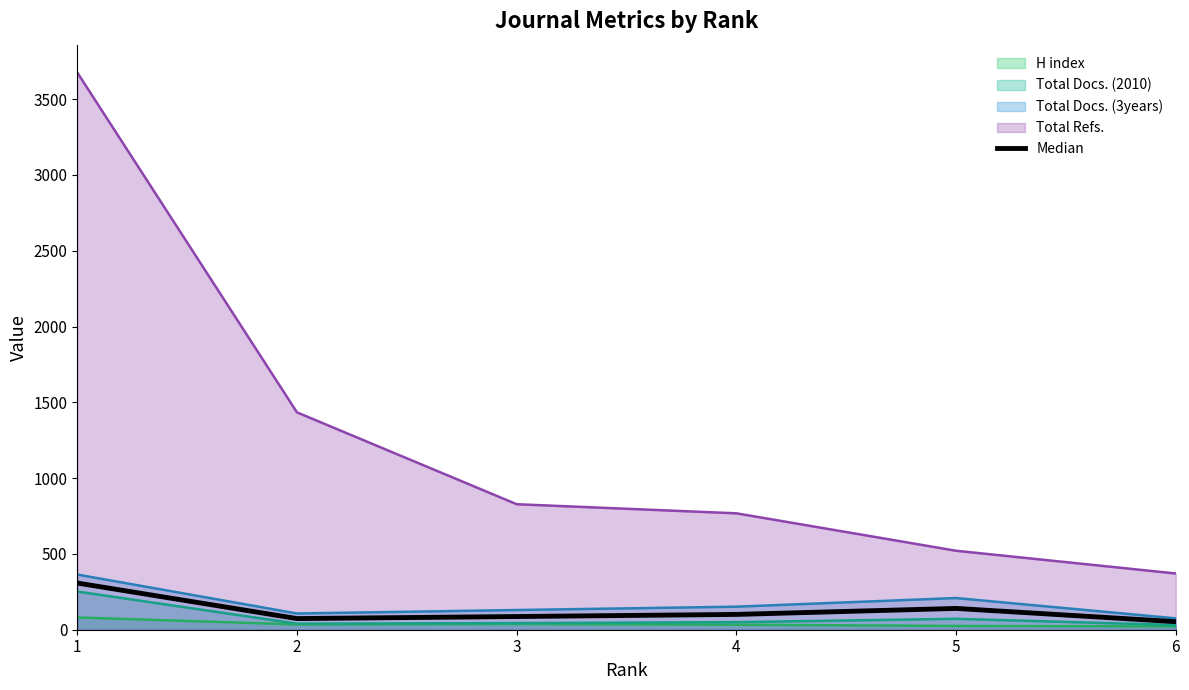

True or false: the data shows 53.0 at 6.

True